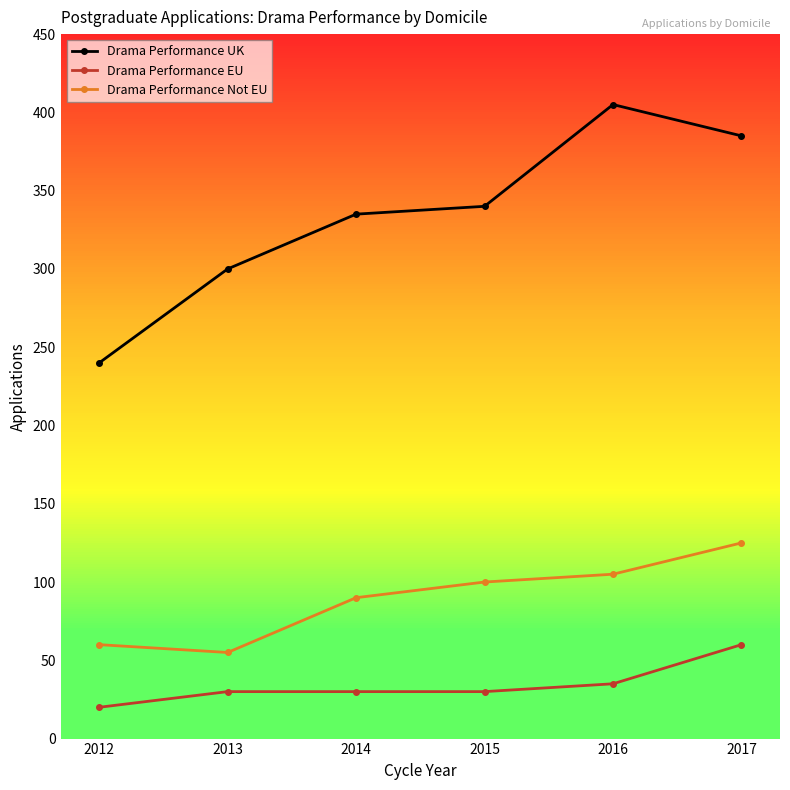

What is the average value of the Drama Performance Not EU series?

89